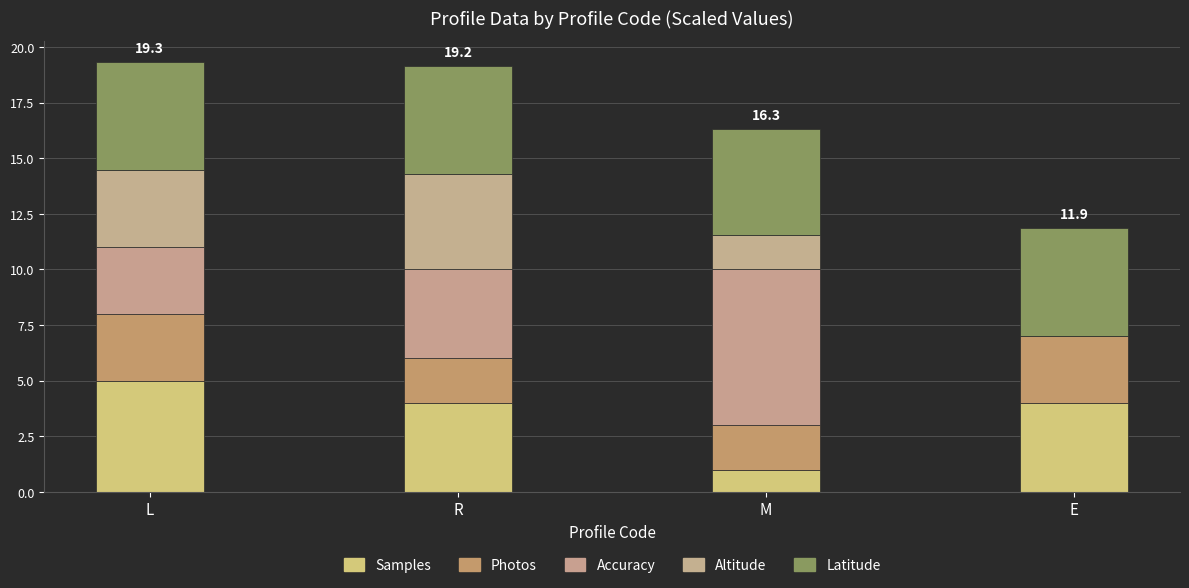

Are the bars horizontal?

No